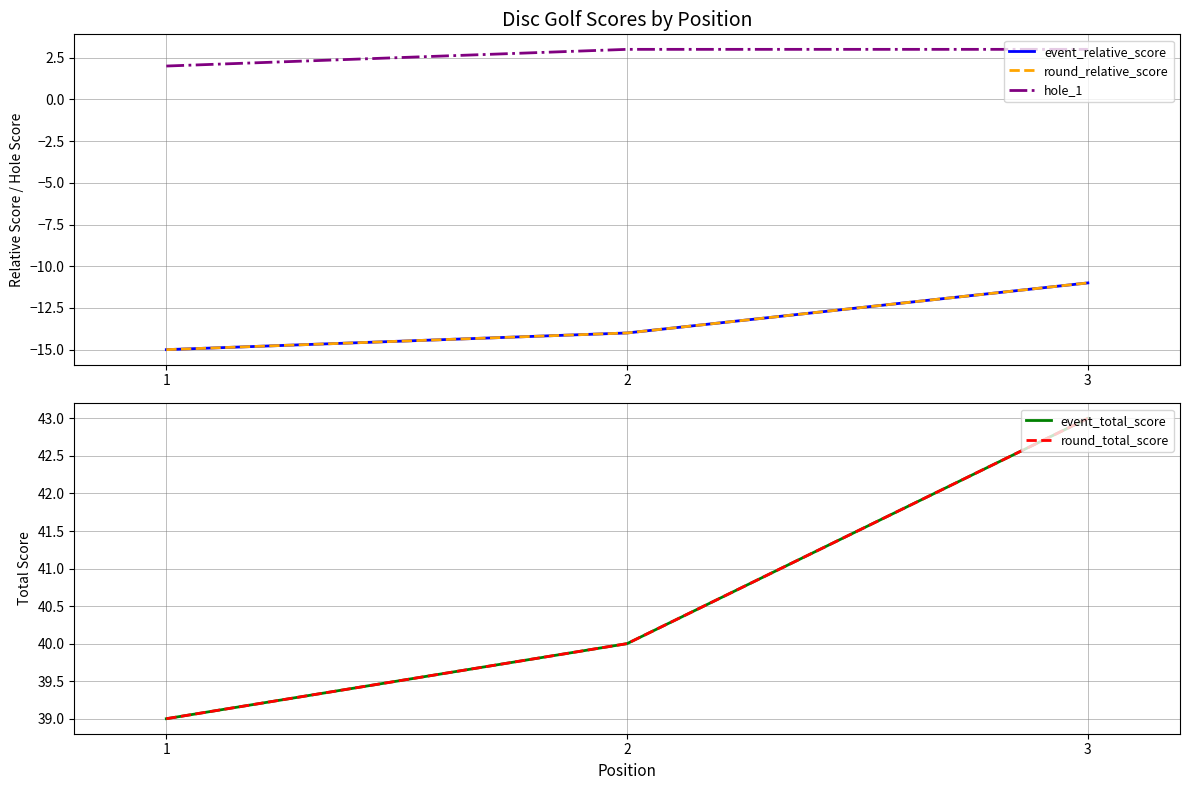

What is the maximum value shown in the chart?

43